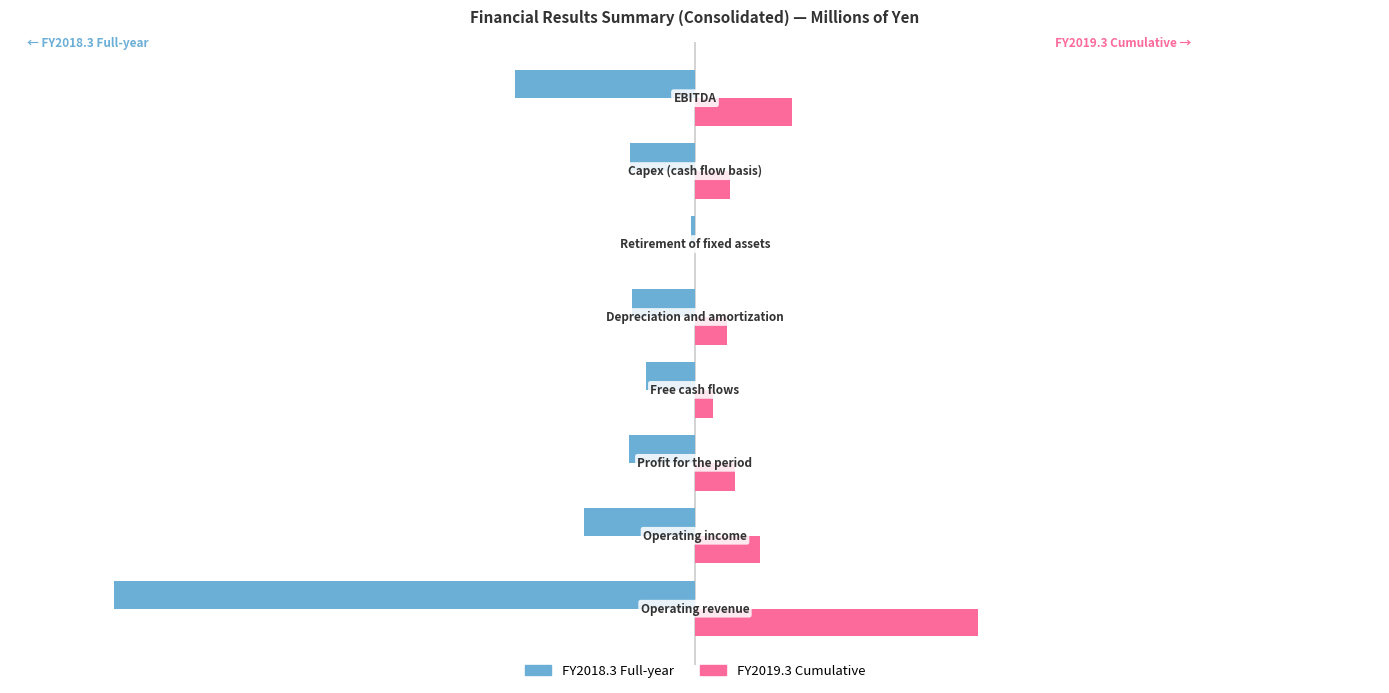

What are all the series names shown in the legend?

FY2018.3 Full-year, FY2019.3 Cumulative